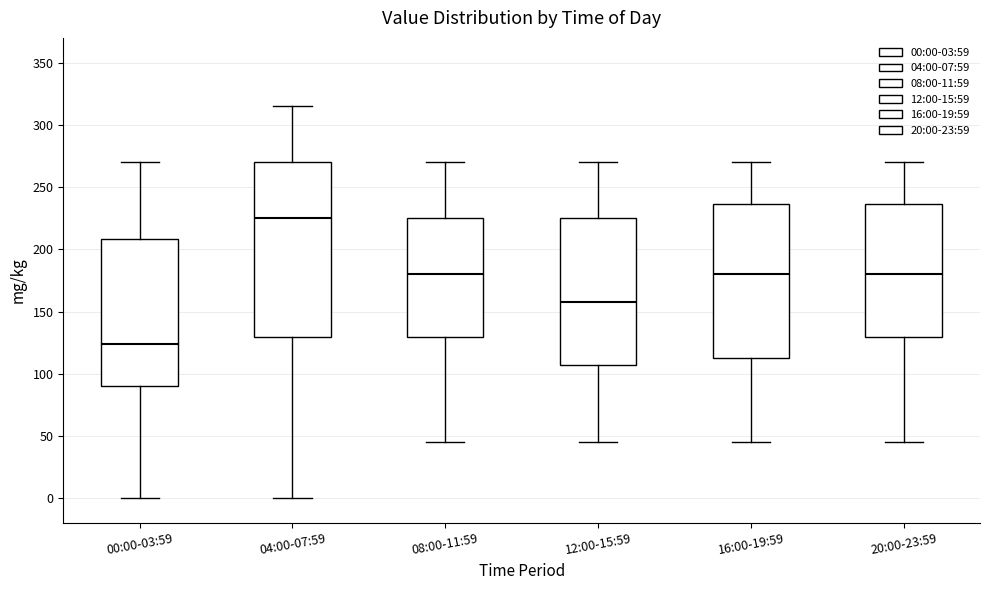

Reading left to right, read every box against the y-axis: the position of its median line, the range the box covers, and the ends of its whiskers. The values are not printed on the chart, so give them approximately, as read against the axis.

00:00-03:59: median 125, box 90 to 210, whiskers 0 to 270
04:00-07:59: median 225, box 130 to 270, whiskers 0 to 315
08:00-11:59: median 180, box 130 to 225, whiskers 45 to 270
12:00-15:59: median 160, box 105 to 225, whiskers 45 to 270
16:00-19:59: median 180, box 115 to 235, whiskers 45 to 270
20:00-23:59: median 180, box 130 to 235, whiskers 45 to 270